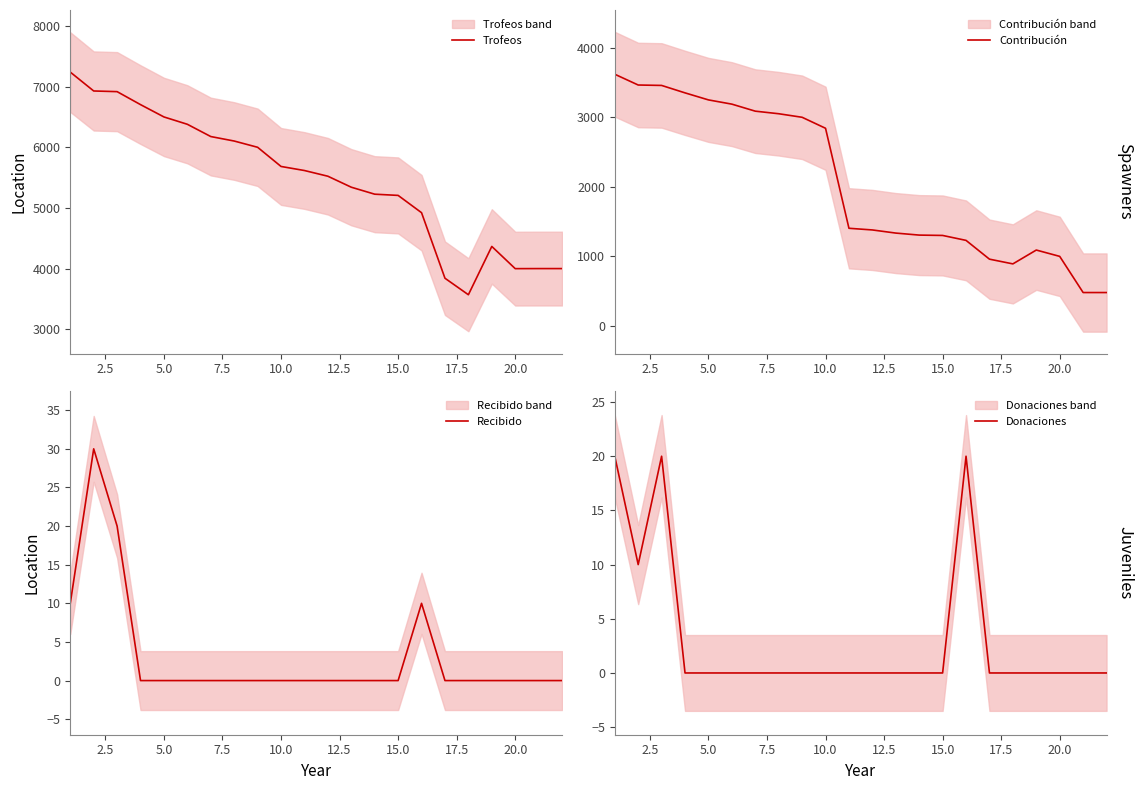

Reading left to right, transcribe all the data shown in this chart.

Trofeos: 7239	6928	6917	6703	6500	6379	6177	6103	6000	5684	5617	5523	5342	5227	5207	4922	3842	3570	4366	4000	4001	4001
Contribución: 3619	3464	3458	3351	3250	3189	3088	3051	3000	2842	1404	1380	1335	1306	1301	1230	960	892	1091	1000	480	480
Recibido: 10	30	20	0	0	0	0	0	0	0	0	0	0	0	0	10	0	0	0	0	0	0
Donaciones: 20	10	20	0	0	0	0	0	0	0	0	0	0	0	0	20	0	0	0	0	0	0